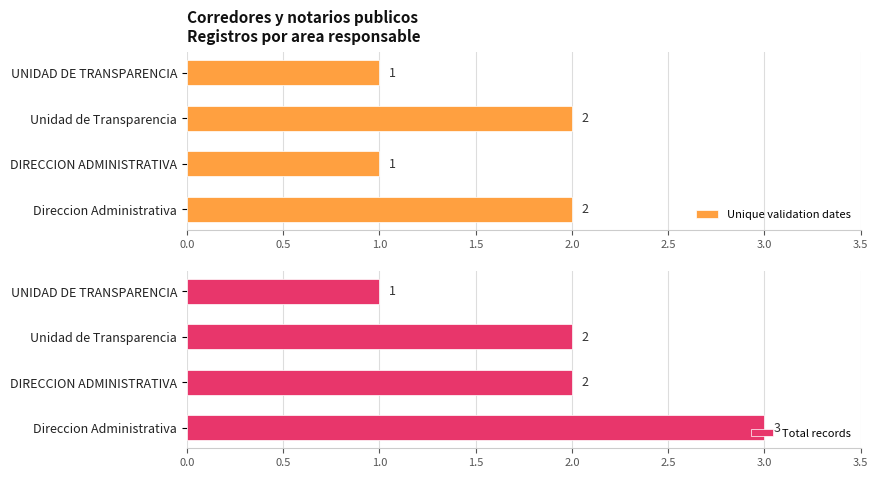

Rank the series by their maximum value, from highest to lowest.

Total records, Unique validation dates